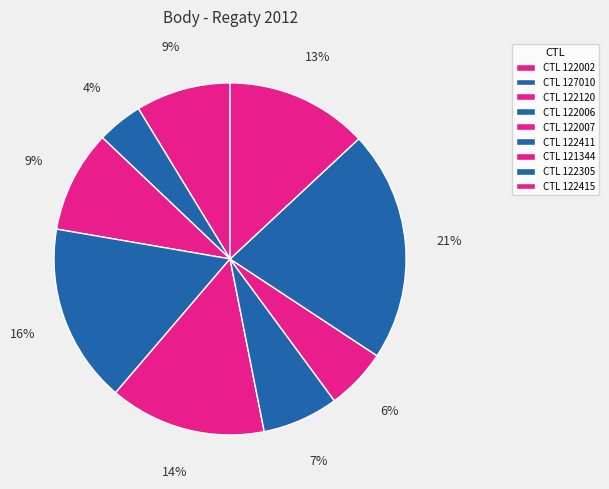

How many slices are in this pie chart?

9